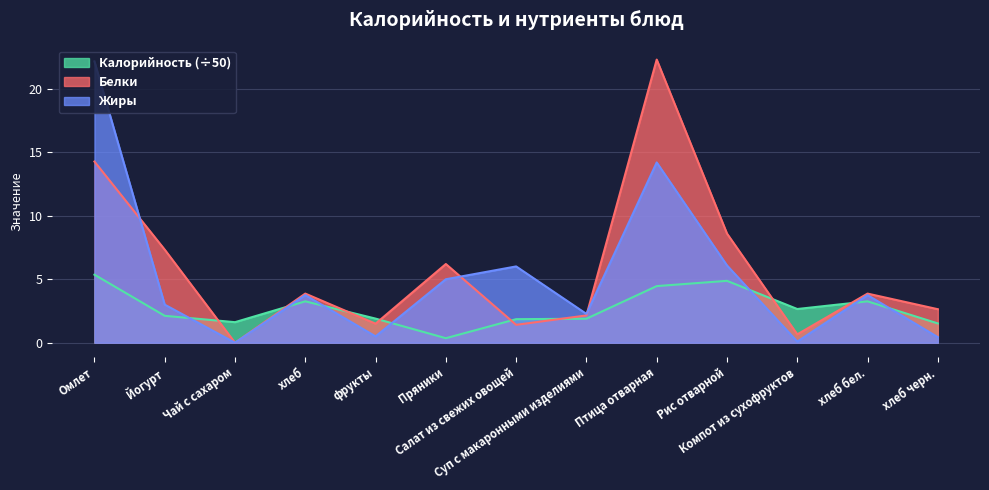

How many data points in Белки are less than 3?

6